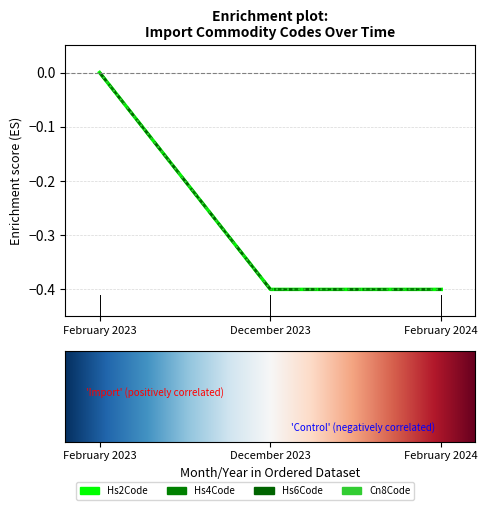

What is the total value across all series at December 2023?

-1.6